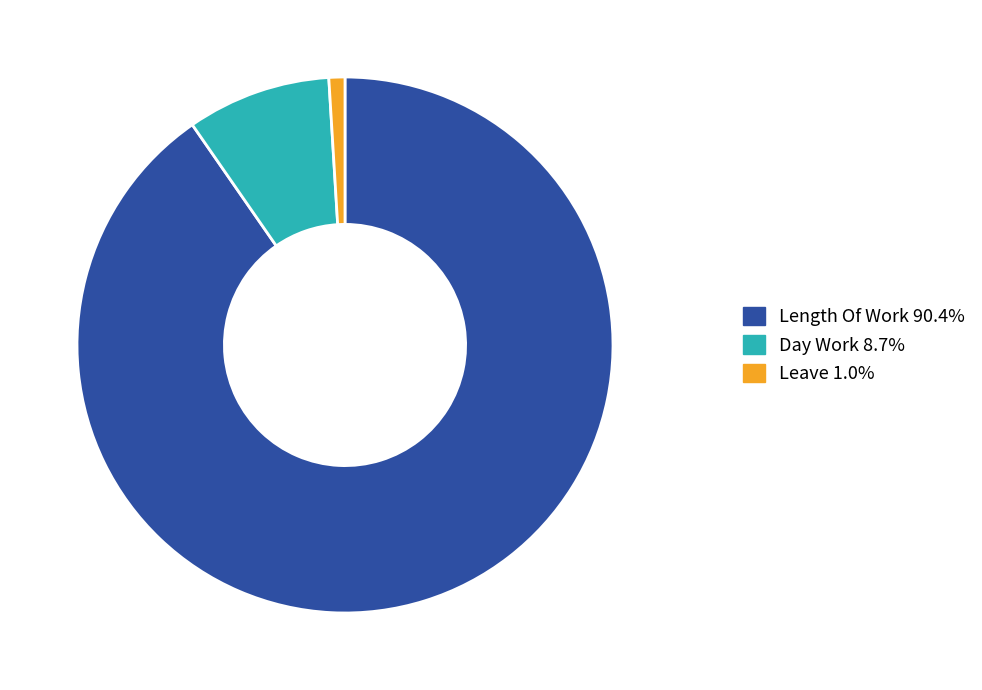

How many slices are in this pie chart?

3